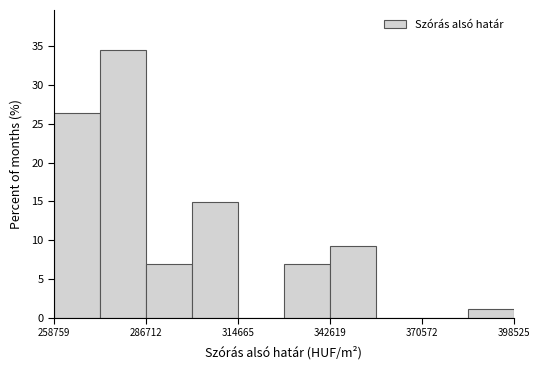

Around what value on the x-axis is the tallest bar? Give the approximate position of its centre, as read against the axis.

280000